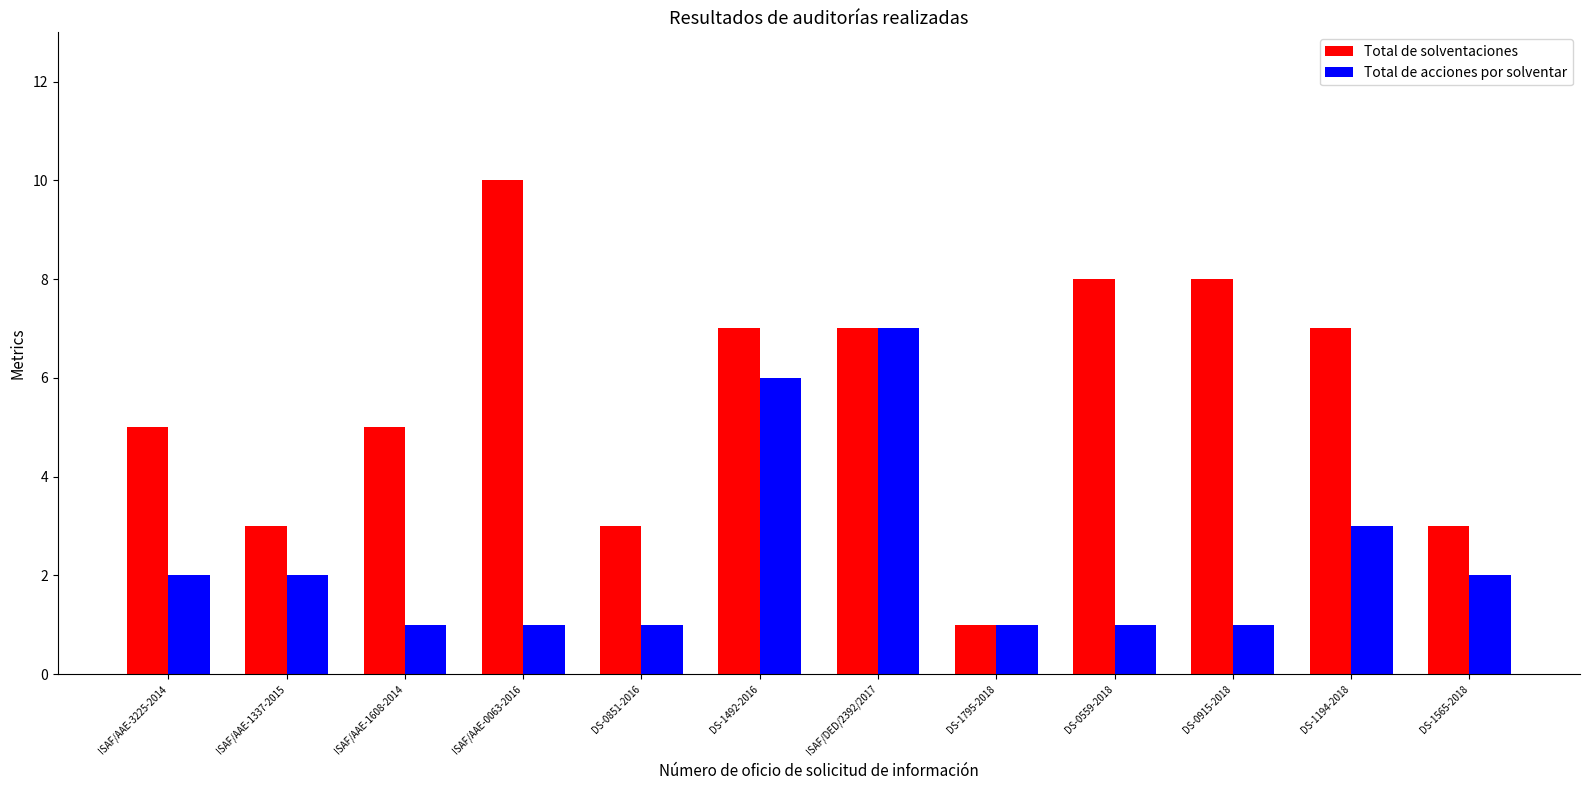

What is the value of the Total de solventaciones bar at the 6th from the left?

7